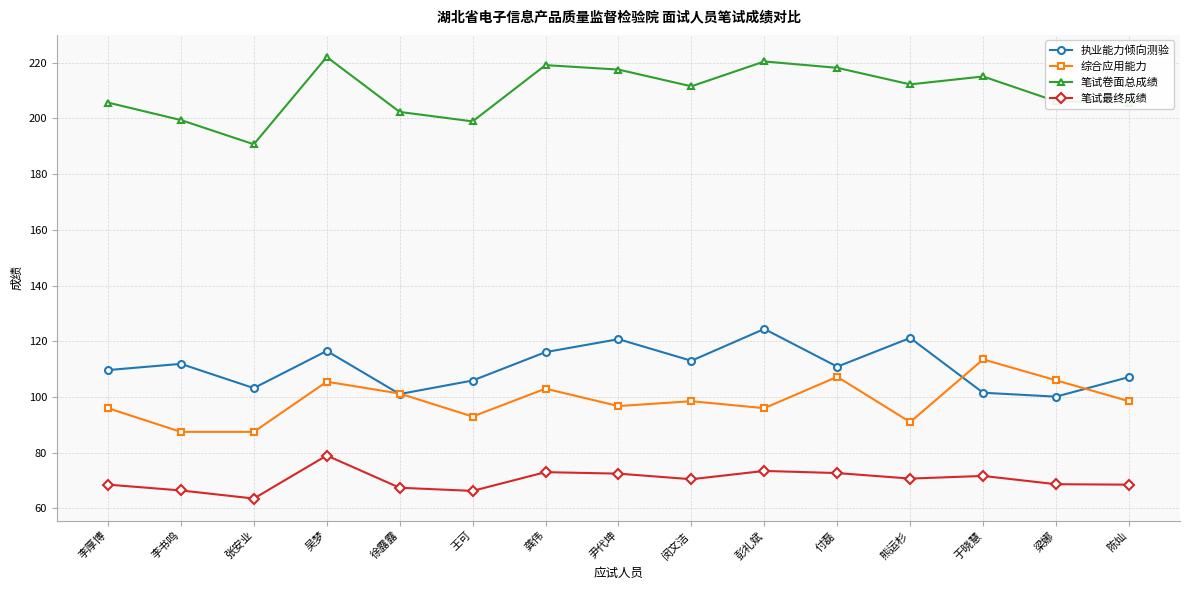

At how many categories does at least one series exceed 166?

15